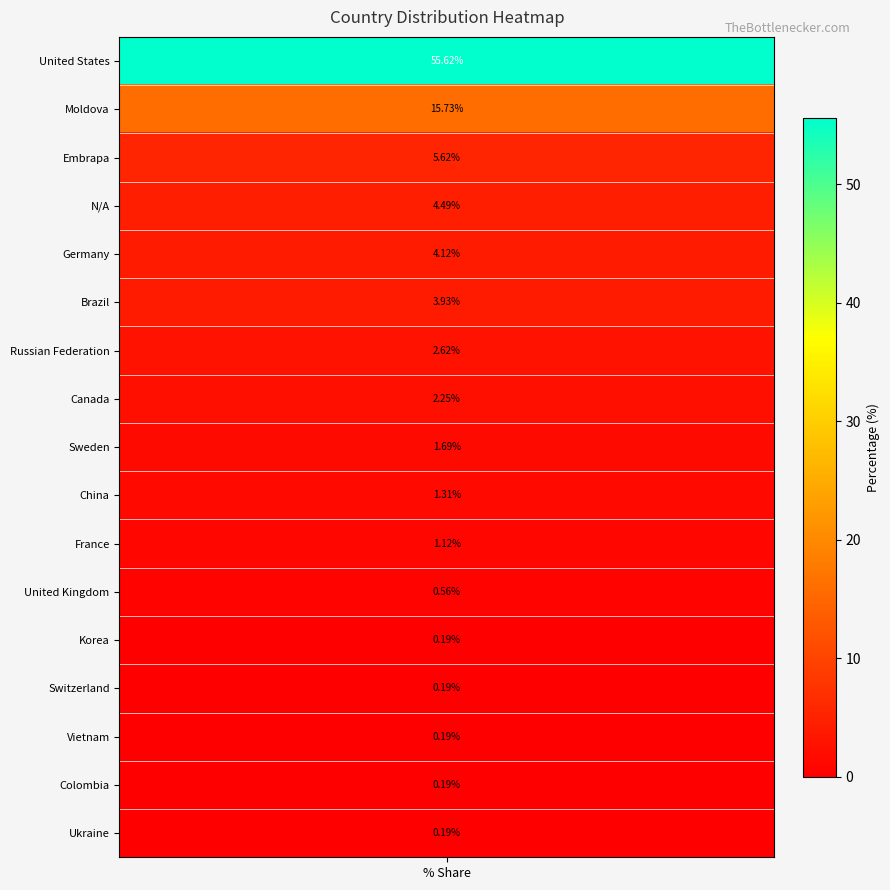

Which label corresponds to the smallest value in the chart?

Korea